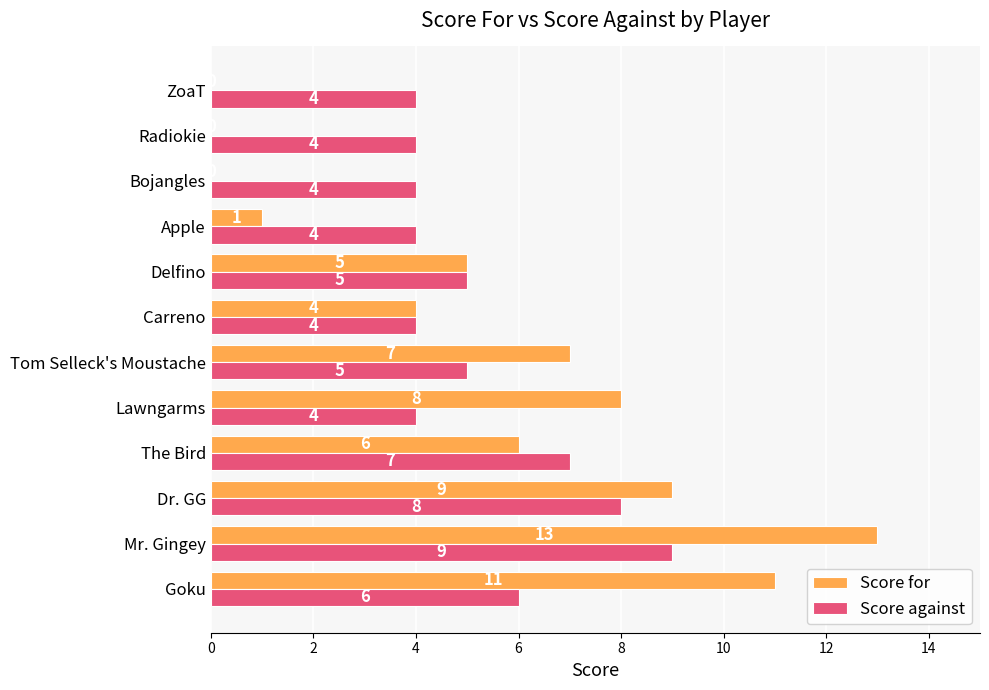

True or false: Score against has a value of 8 at Dr. GG.

True